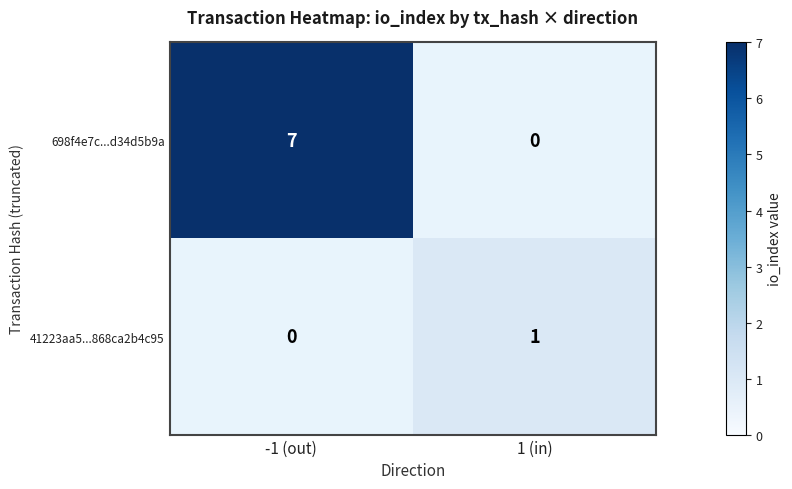

Between 1 (in) and -1 (out), which is larger?

-1 (out)